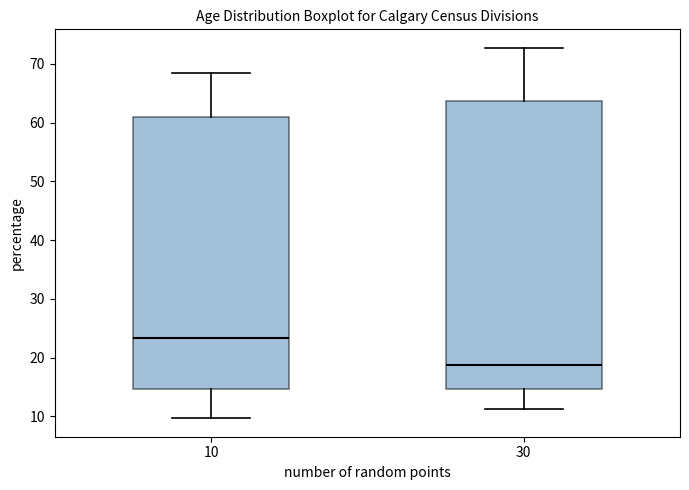

Which box has the highest median line?

10